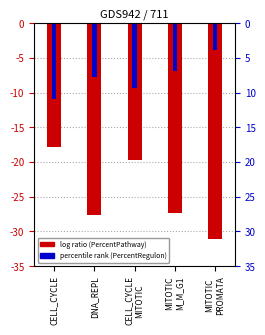

List the series in order of their overall mean, highest first.

PercentRegulon, PercentPathway